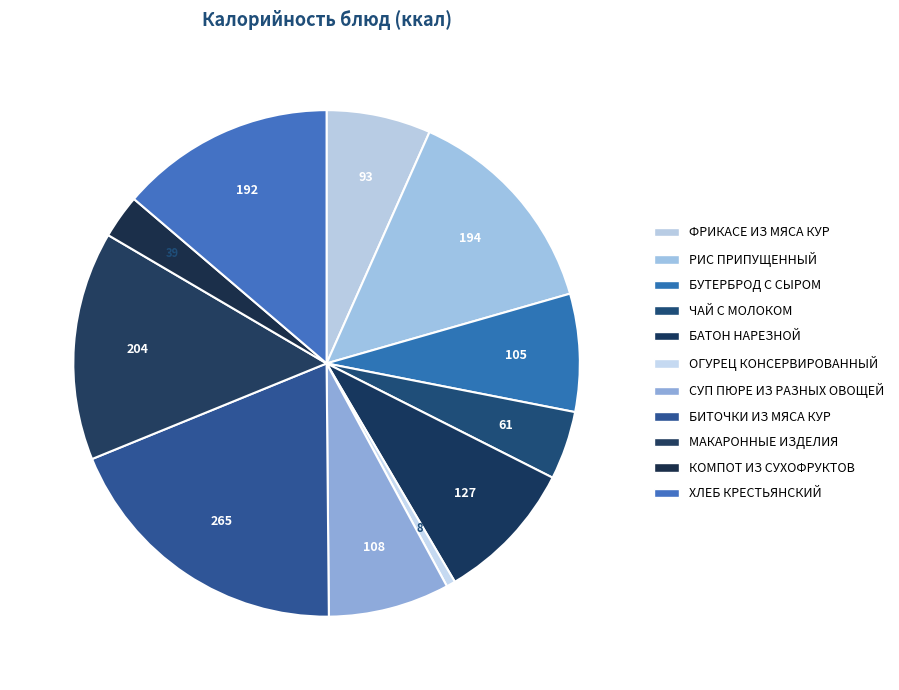

Rank the categories by value from highest to lowest.

БИТОЧКИ ИЗ МЯСА КУР, МАКАРОННЫЕ ИЗДЕЛИЯ, РИС ПРИПУЩЕННЫЙ, ХЛЕБ КРЕСТЬЯНСКИЙ, БАТОН НАРЕЗНОЙ, СУП ПЮРЕ ИЗ РАЗНЫХ ОВОЩЕЙ, БУТЕРБРОД С СЫРОМ, ФРИКАСЕ ИЗ МЯСА КУР, ЧАЙ С МОЛОКОМ, КОМПОТ ИЗ СУХОФРУКТОВ, ОГУРЕЦ КОНСЕРВИРОВАННЫЙ